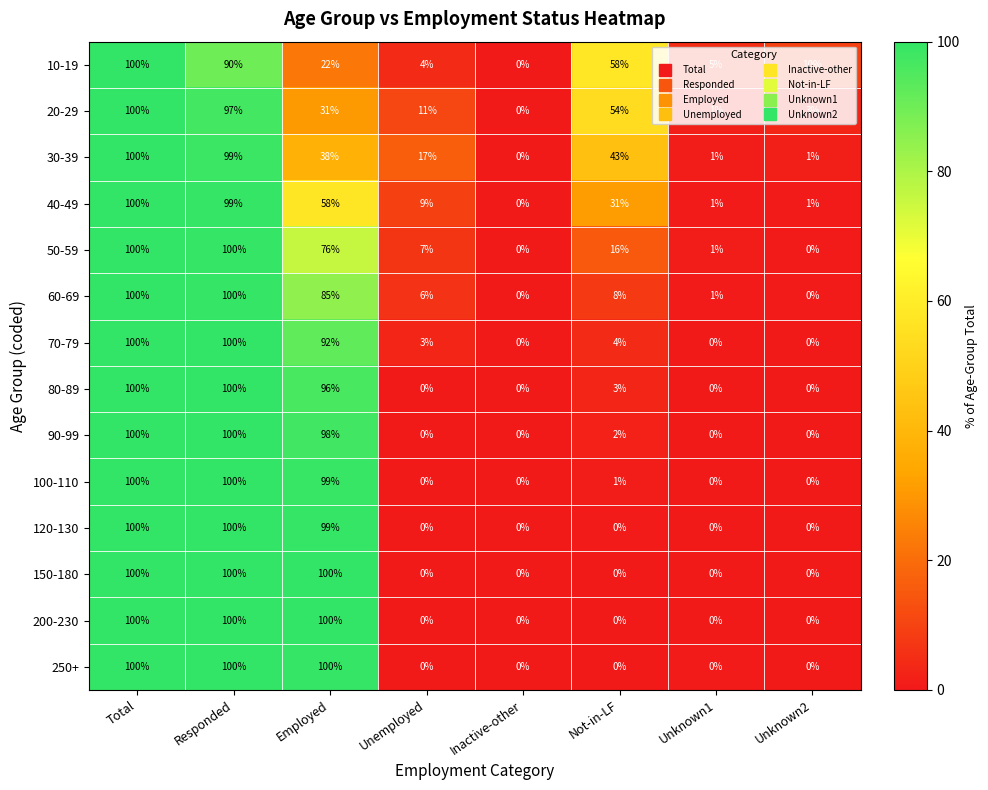

What is the difference between the highest and lowest values at Unknown1?

5